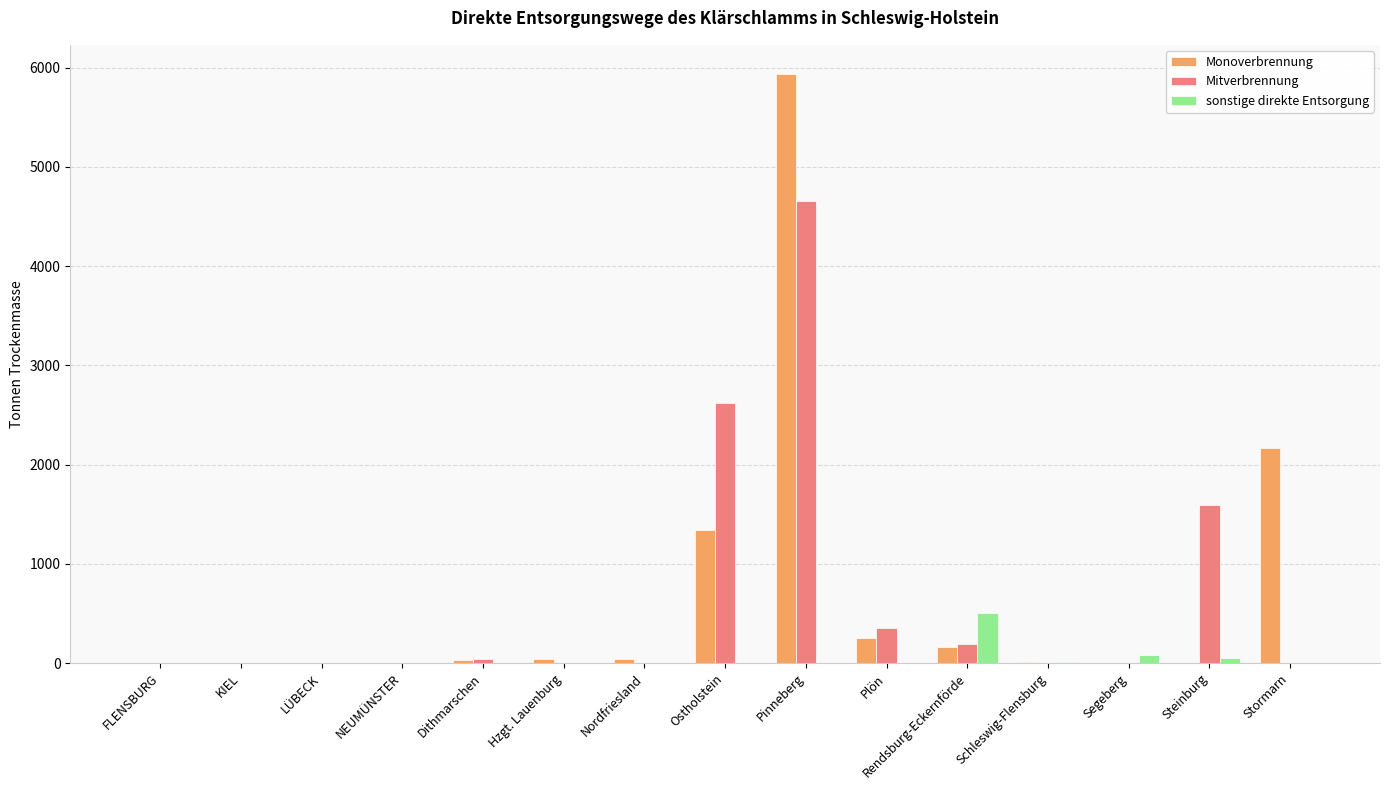

What is the spread (max minus min) of values at Stormarn?

2168